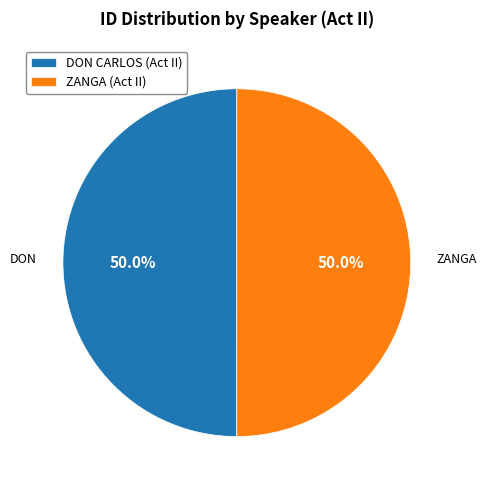

What portion of the pie excludes DON CARLOS (Act II)?

50.0%